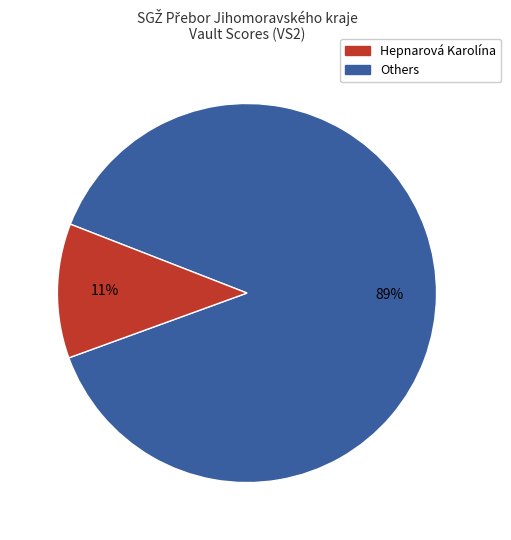

What is the largest slice in the pie chart?

Hepnarová Karolína